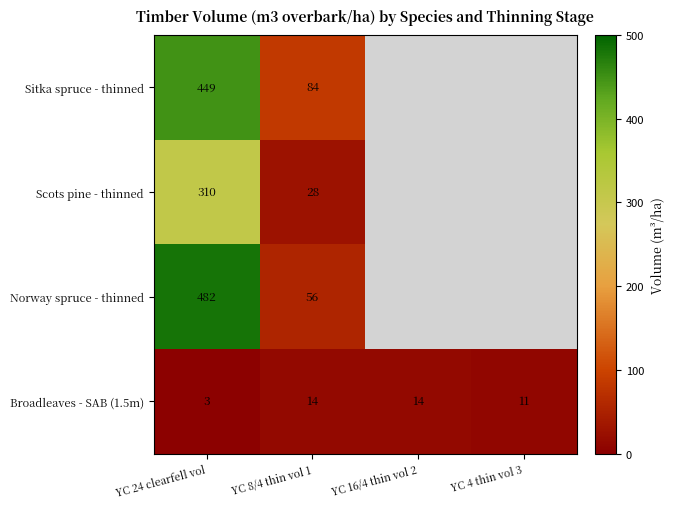

At YC 8/4 thin vol 1, list the series in order from smallest to largest.

Broadleaves - SAB (1.5m), Scots pine - thinned, Norway spruce - thinned, Sitka spruce - thinned